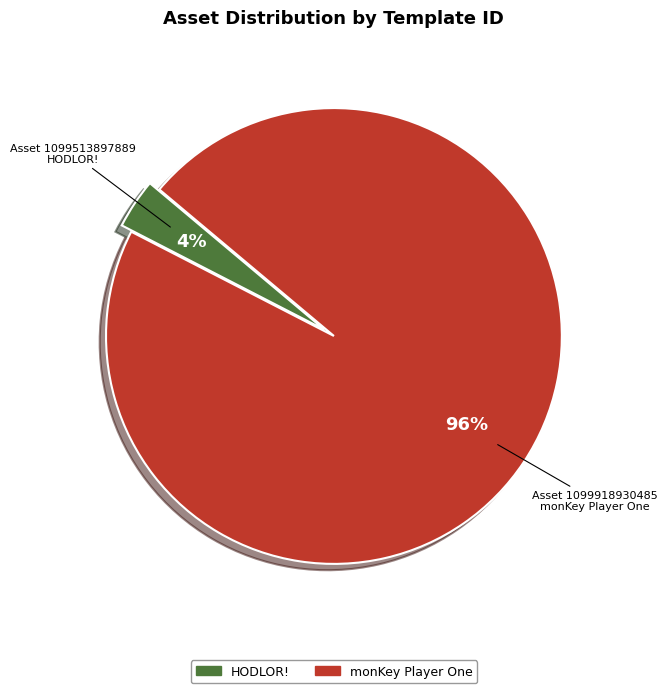

Is it true that monKey Player One is 96% of the pie?

True